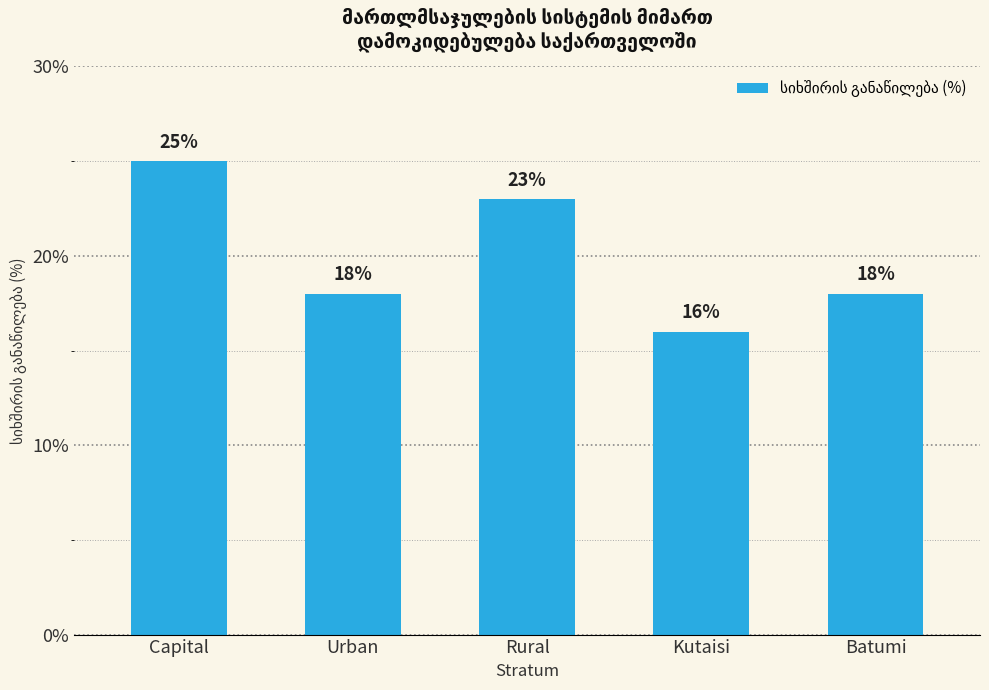

Are the bars horizontal?

No